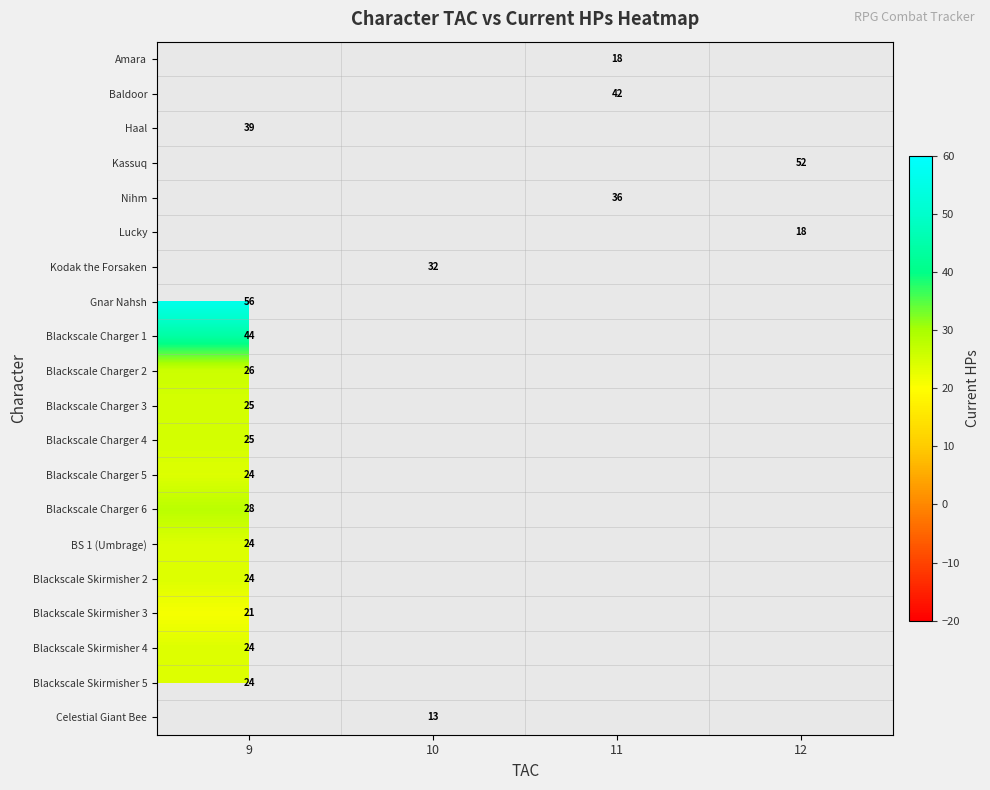

What is the spread (max minus min) of values at 11?

24.0